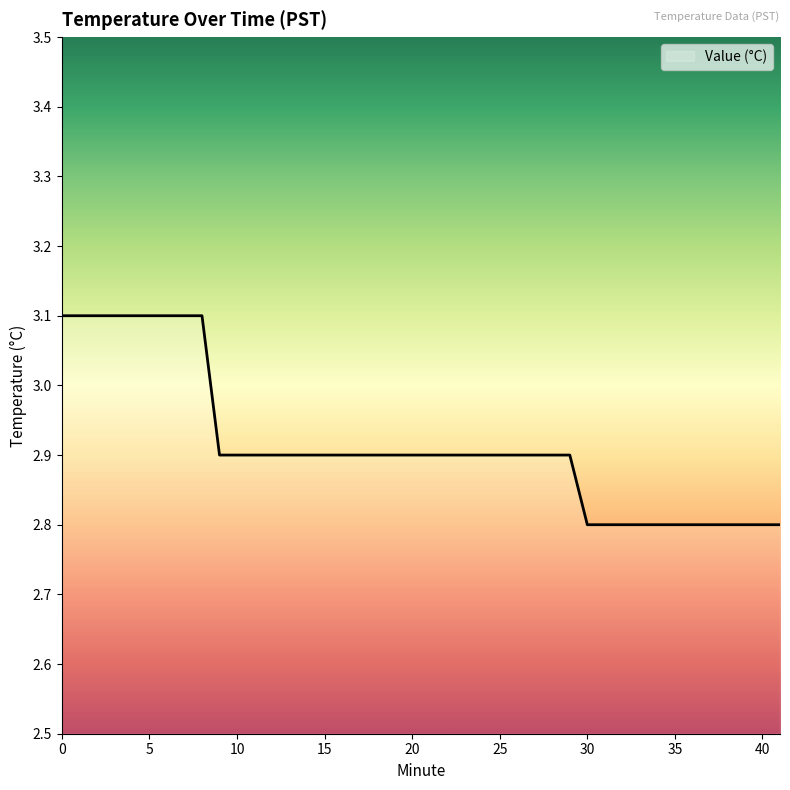

What is the maximum value shown in the chart?

3.1